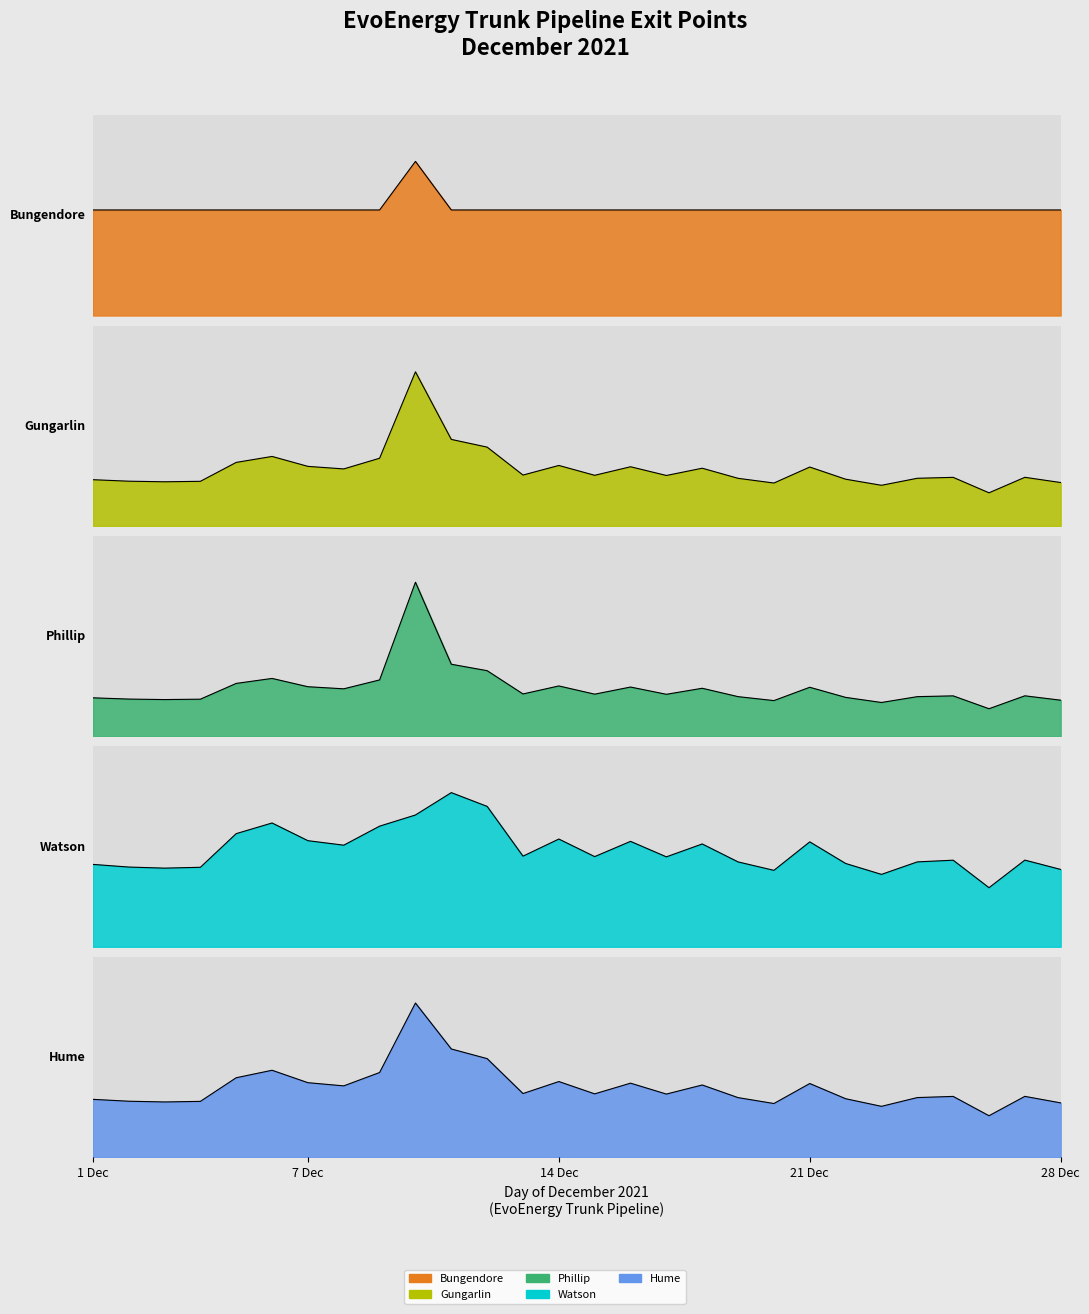

Which label corresponds to the largest value in the chart?

11/12